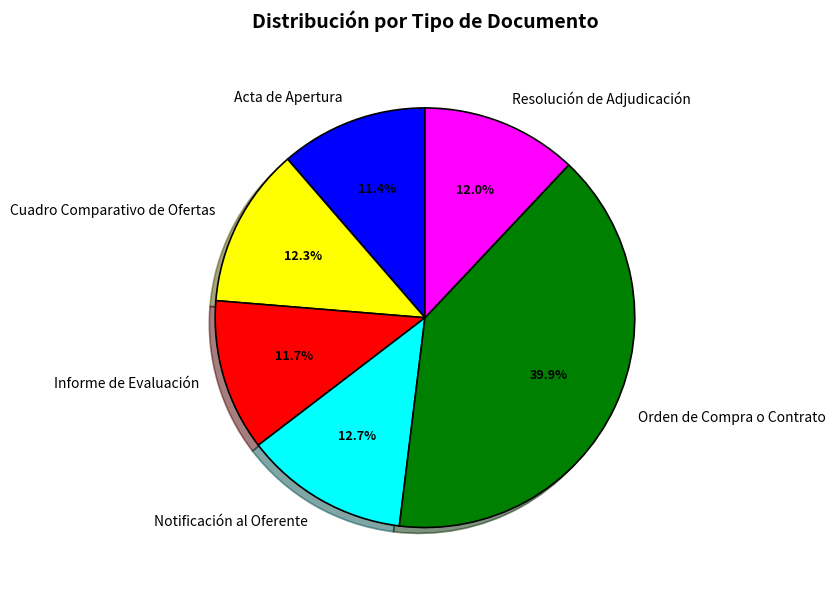

How much of the chart is everything except Cuadro Comparativo de Ofertas?

87.7%